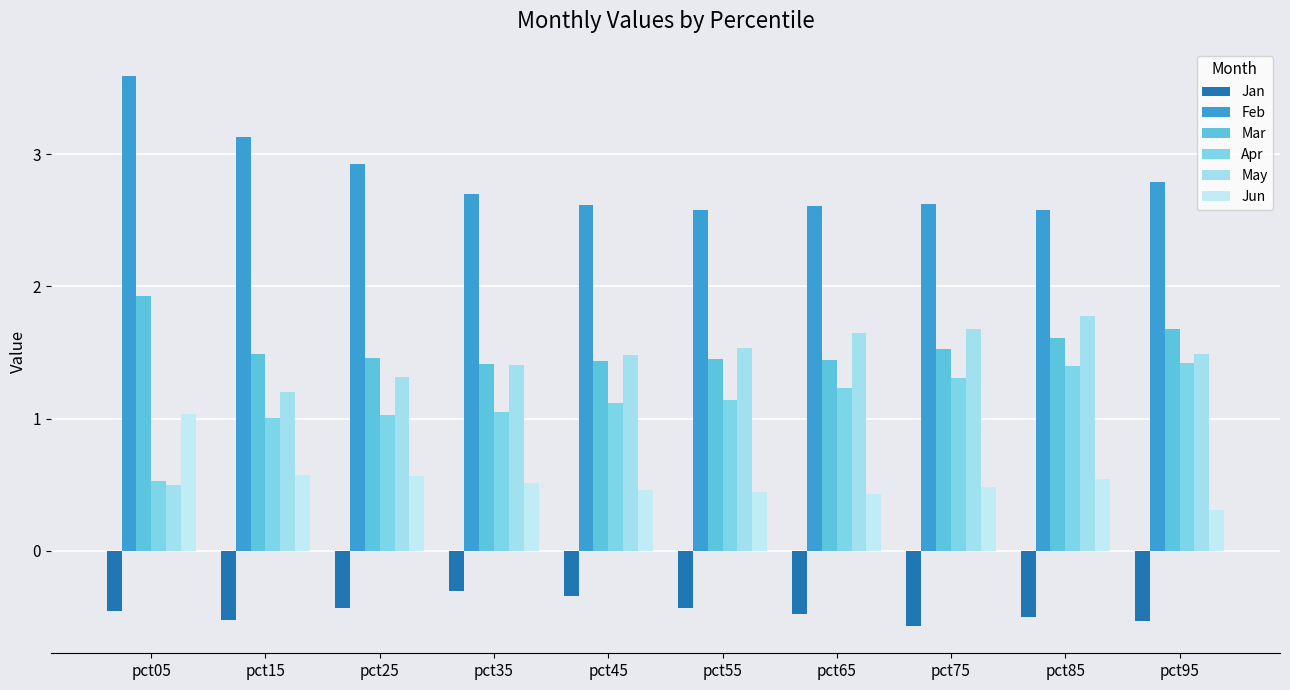

How many groups of bars are there?

10